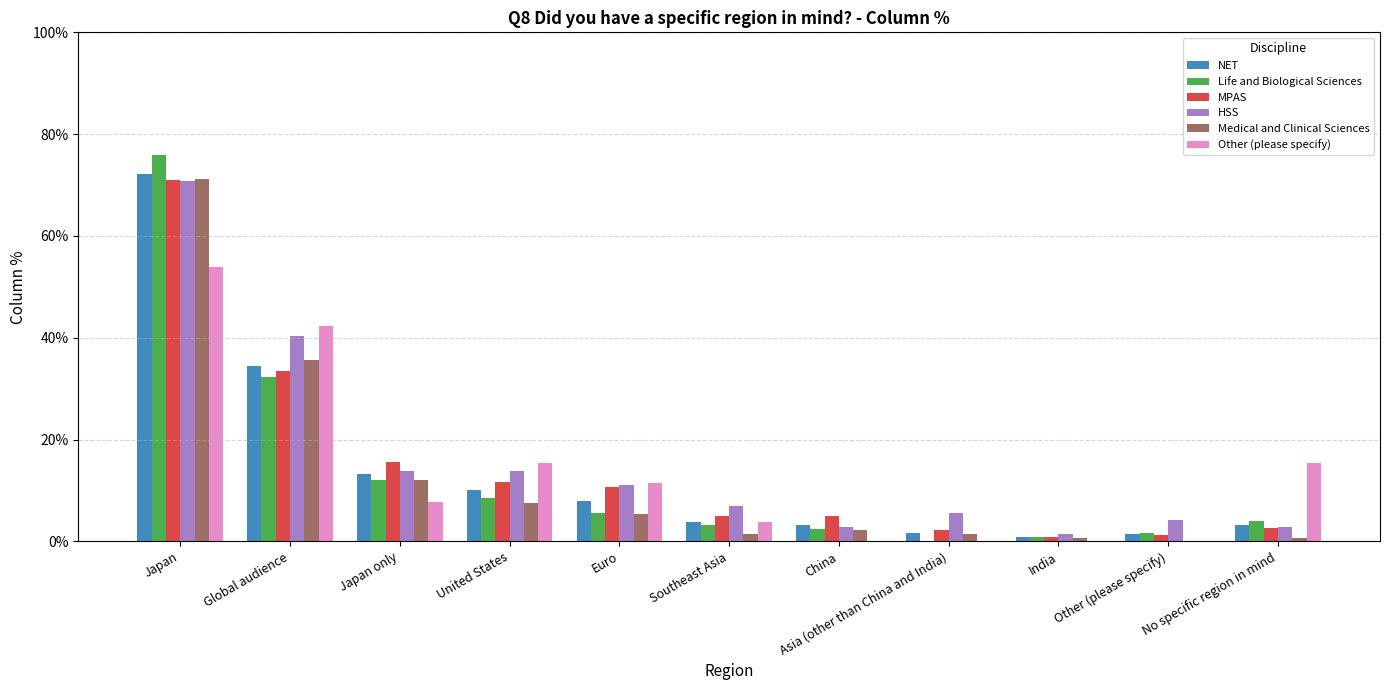

What are all the series names shown in the legend?

NET, Life and Biological Sciences, MPAS, HSS, Medical and Clinical Sciences, Other (please specify)